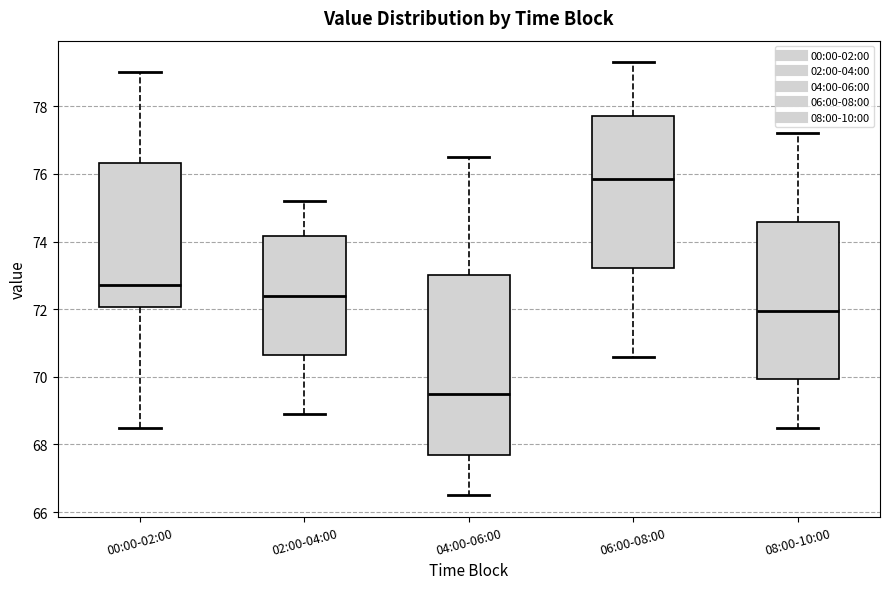

Where does the lower whisker of the box for 06:00-08:00 end on the y-axis? The values are not printed on the chart, so give them approximately, as read against the axis.

70.6